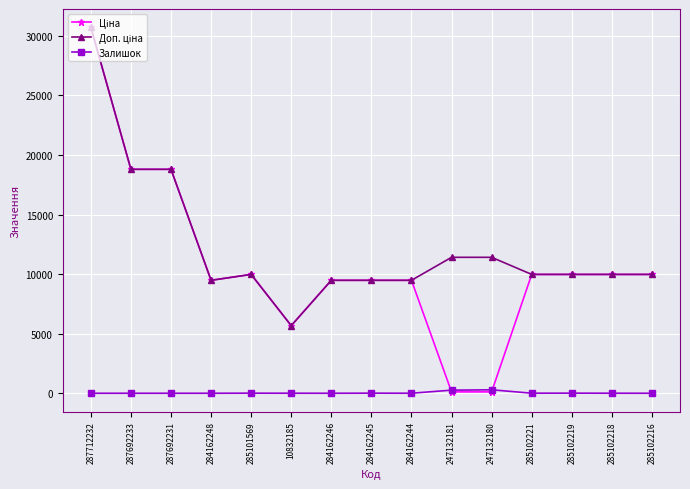

At how many categories does at least one series exceed 4129?

15